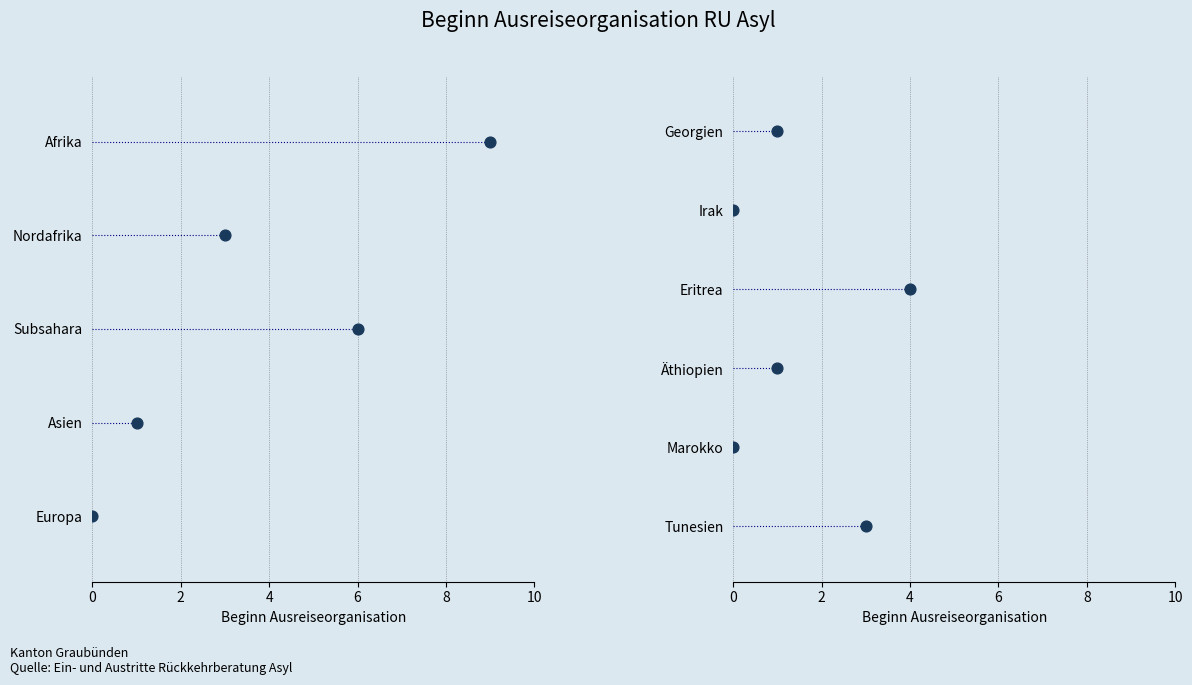

Which series contains the highest Y value?

Beginn Ausreiseorganisation